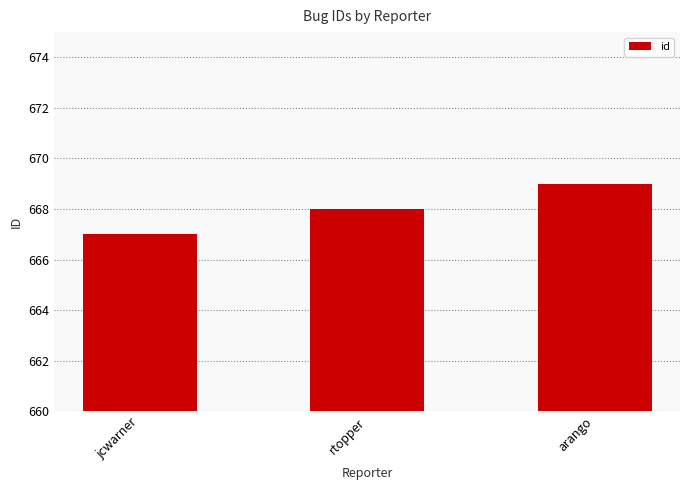

What is the sum of all values?

2004